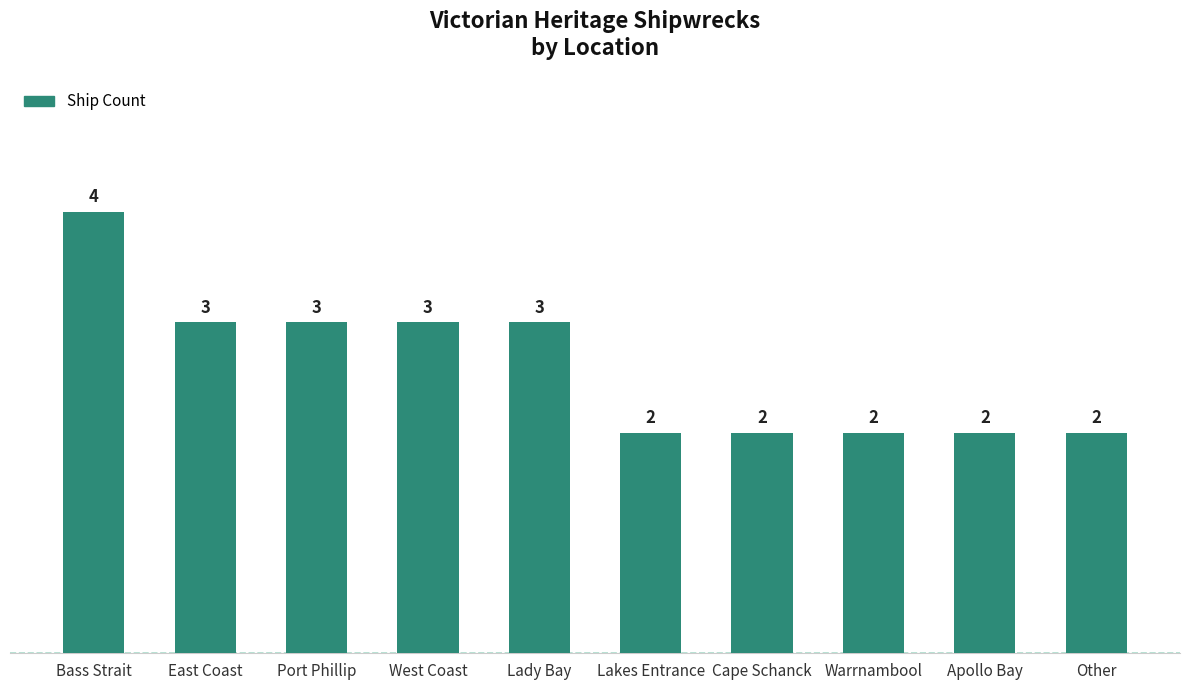

Read the value at West Coast.

3